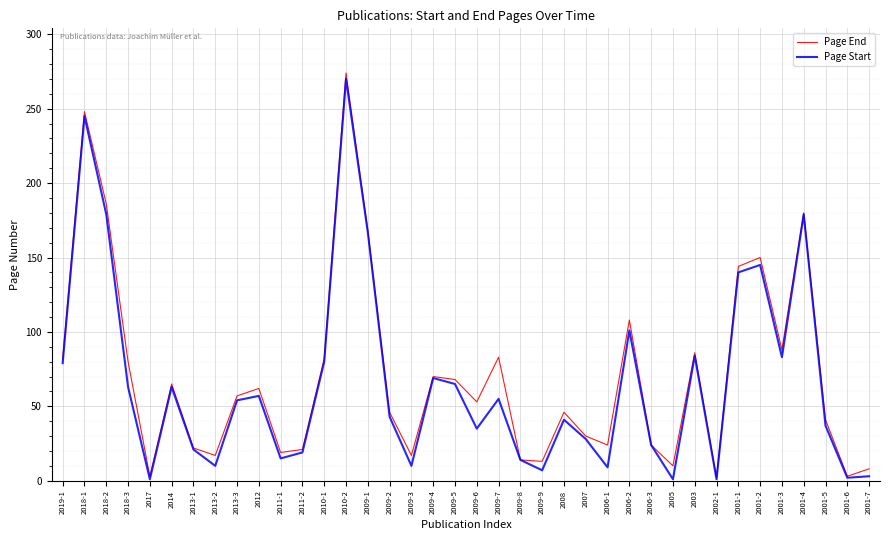

Rank the series by their maximum value, from lowest to highest.

Page Start, Page End